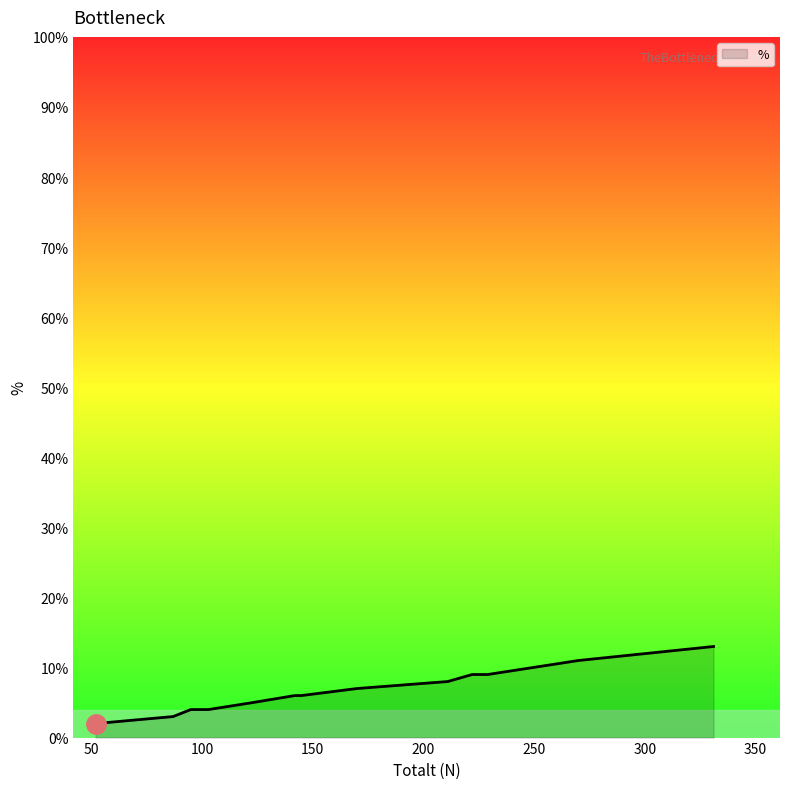

What is the average value?

7